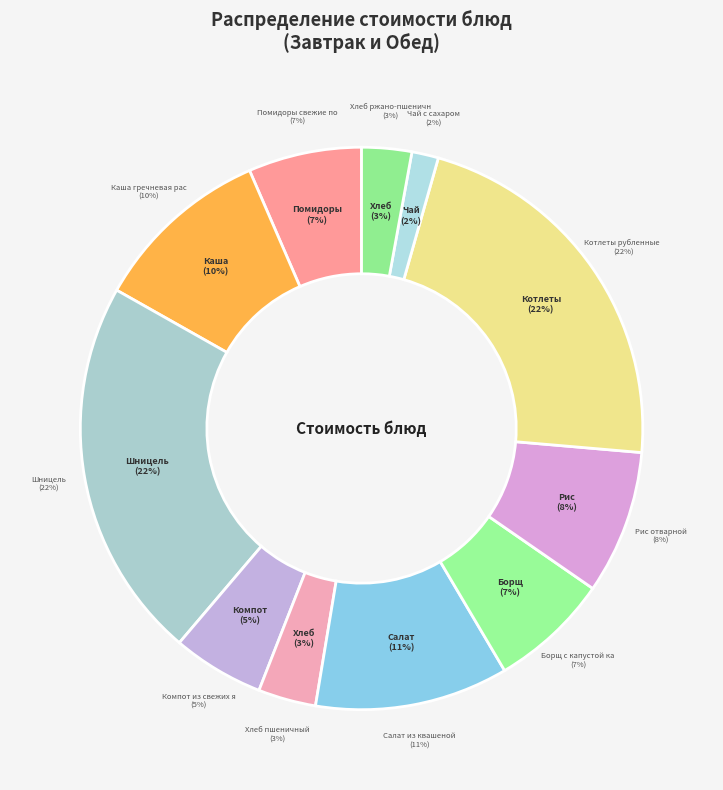

What is the change in value from Компот из свежих яблок to Борщ с капустой картофелем?

+2.2